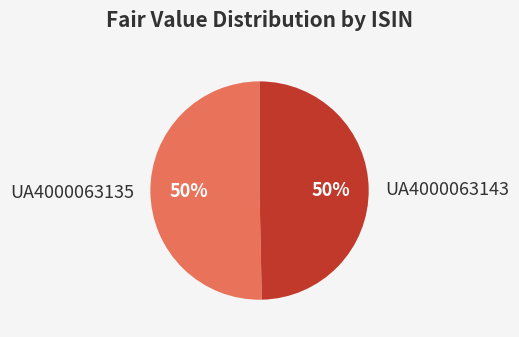

Combined, do UA4000063143 and UA4000063135 account for over 50%?

Yes